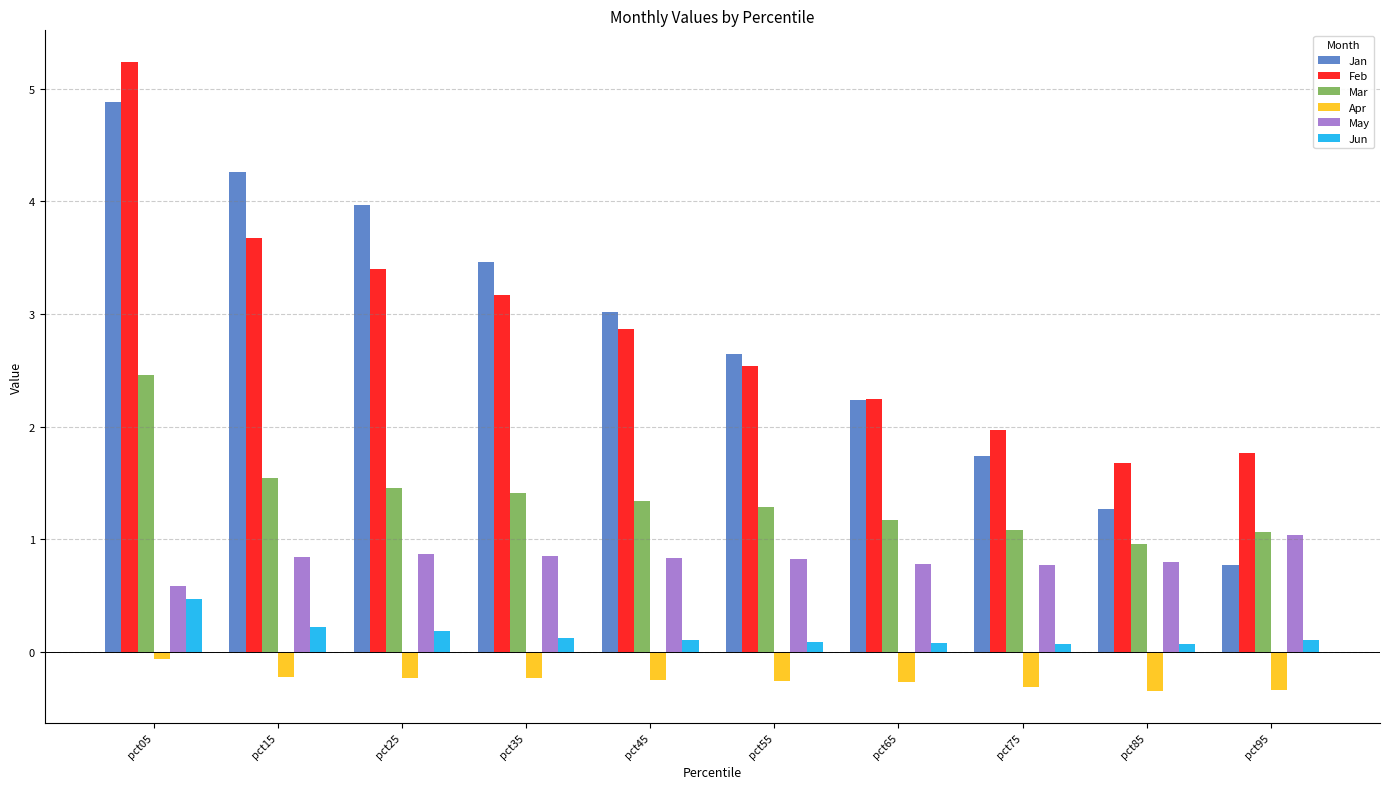

What is the greatest value displayed?

5.2